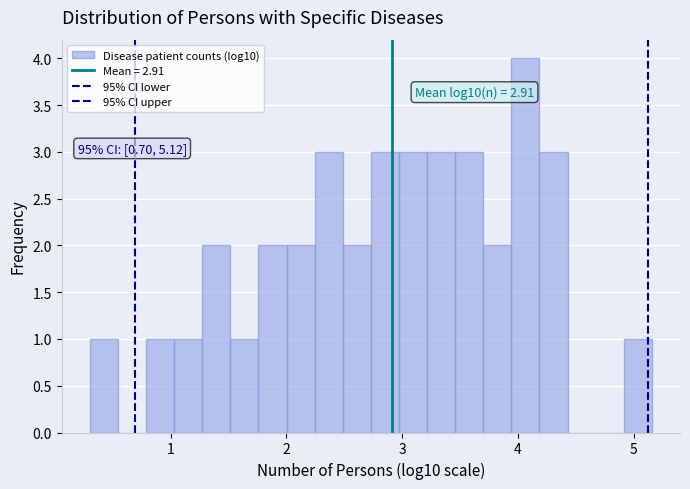

Read against the x-axis, roughly where is the centre of the tallest bar?

4.1